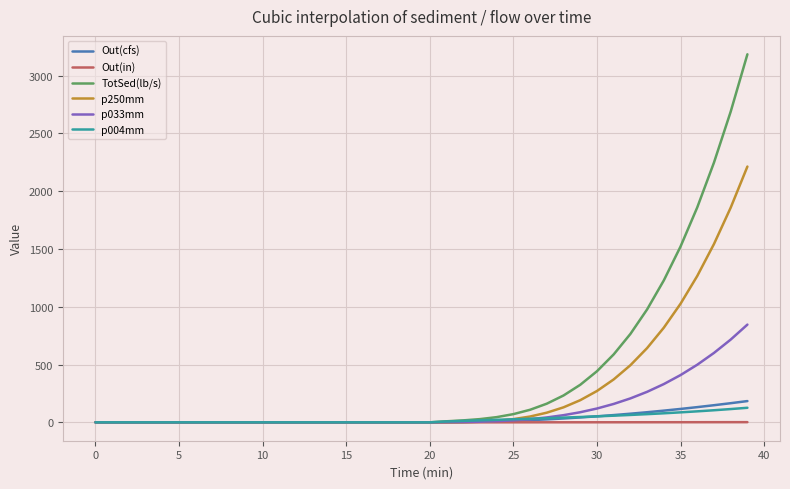

What is the difference between the maximum and minimum values in the TotSed(lb/s) series?

3185.0